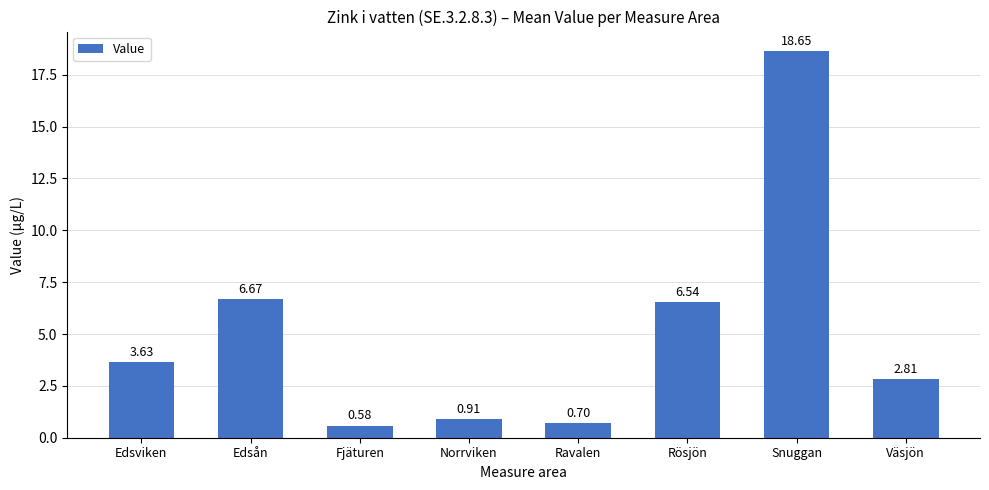

What is the change in value from Norrviken to Snuggan?

+17.7